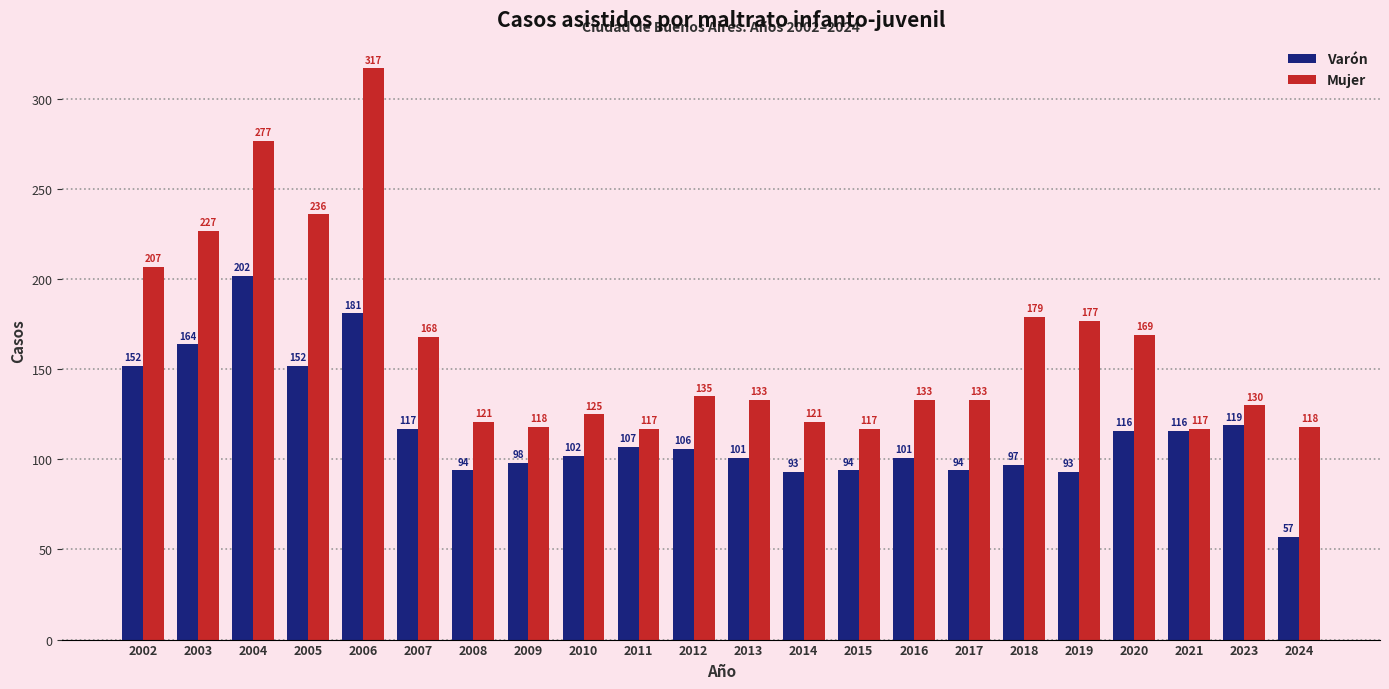

At which label does Mujer first exceed 133?

2002